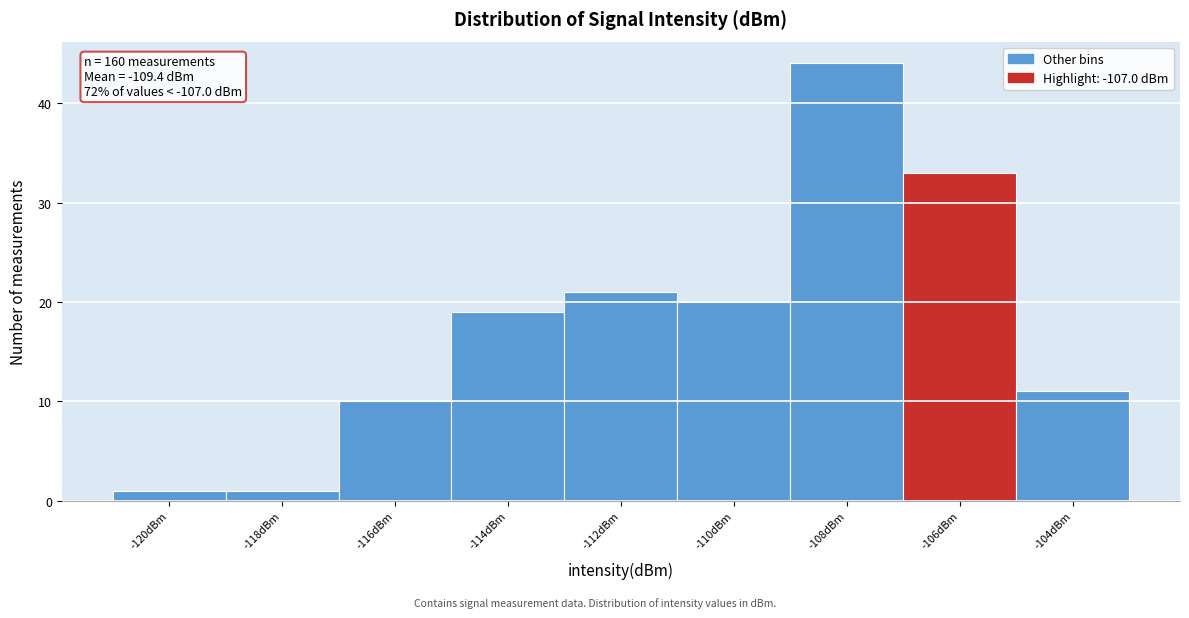

Which range on the x-axis has the tallest bar?

-109 to -107